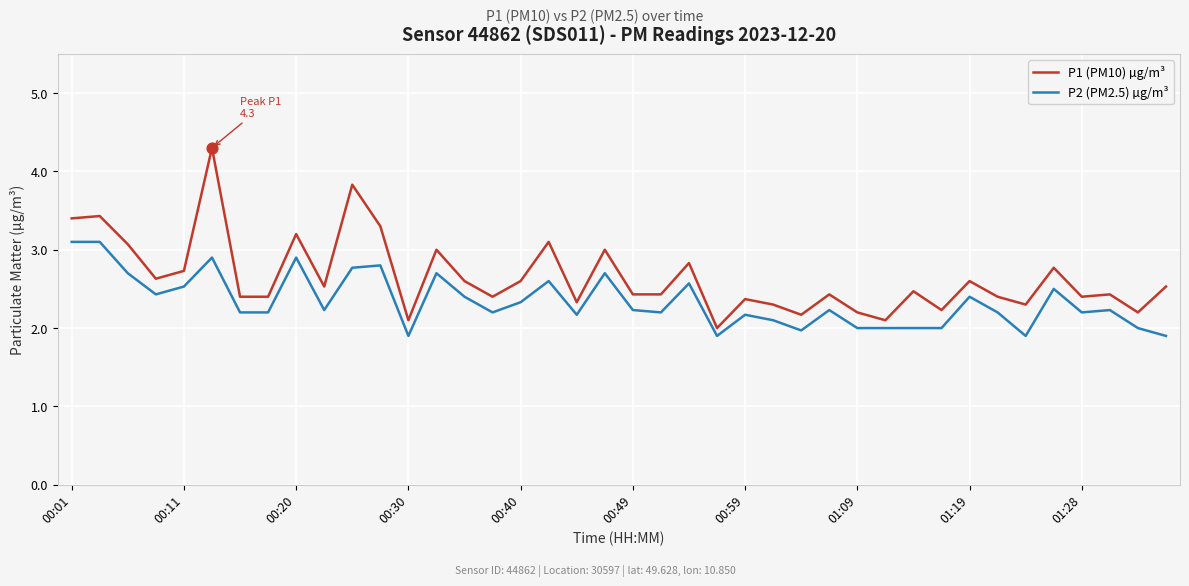

Which series has the largest total across all categories?

P1 (PM10) µg/m³